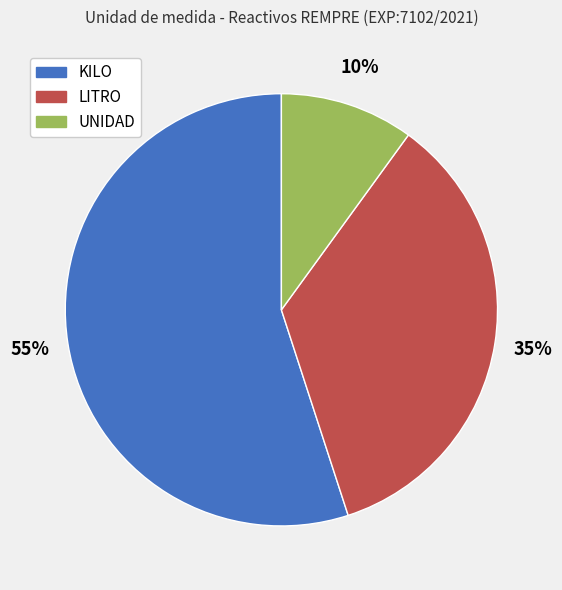

To the nearest percent, what portion does LITRO represent?

35%